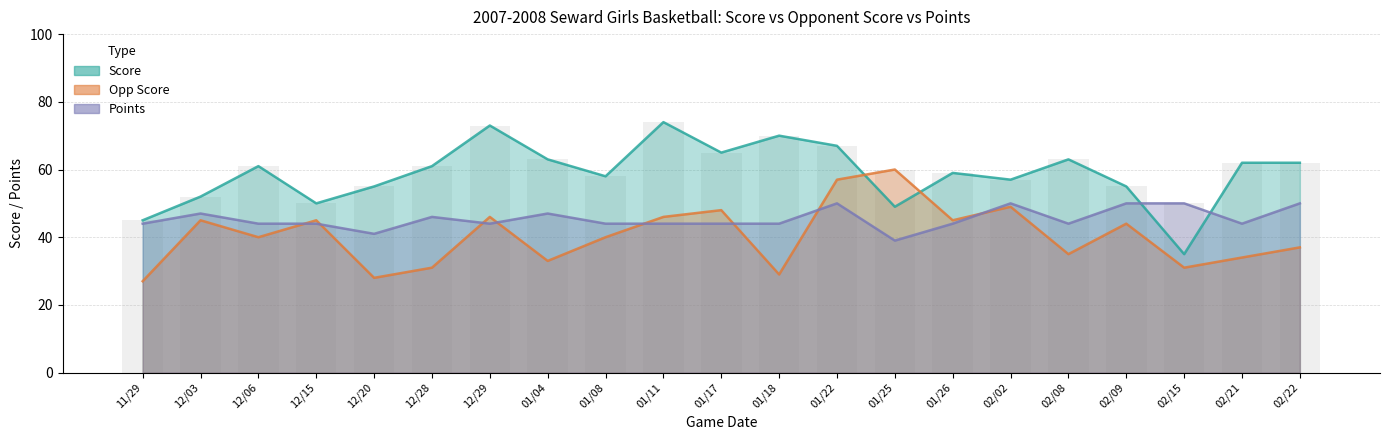

What is the value of the Opp Score bar at the 11th from the left?

48